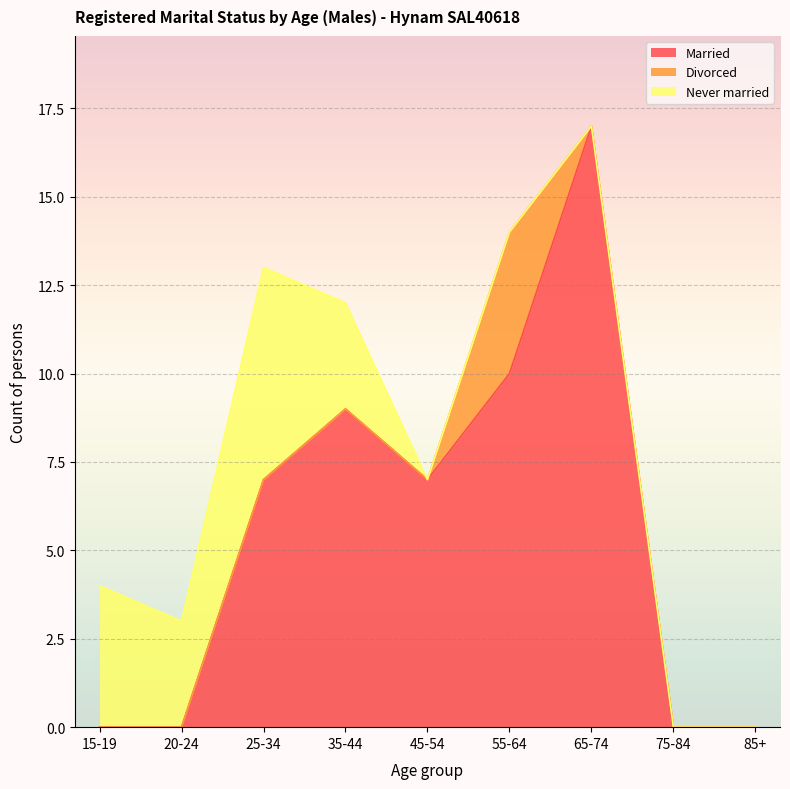

Reading right to left, what are all the values shown in this chart?

Married: 85+=0	75-84=0	65-74=17	55-64=10	45-54=7	35-44=9	25-34=7	20-24=0	15-19=0
Divorced: 85+=0	75-84=0	65-74=0	55-64=4	45-54=0	35-44=0	25-34=0	20-24=0	15-19=0
Never married: 85+=0	75-84=0	65-74=0	55-64=0	45-54=0	35-44=3	25-34=6	20-24=3	15-19=4